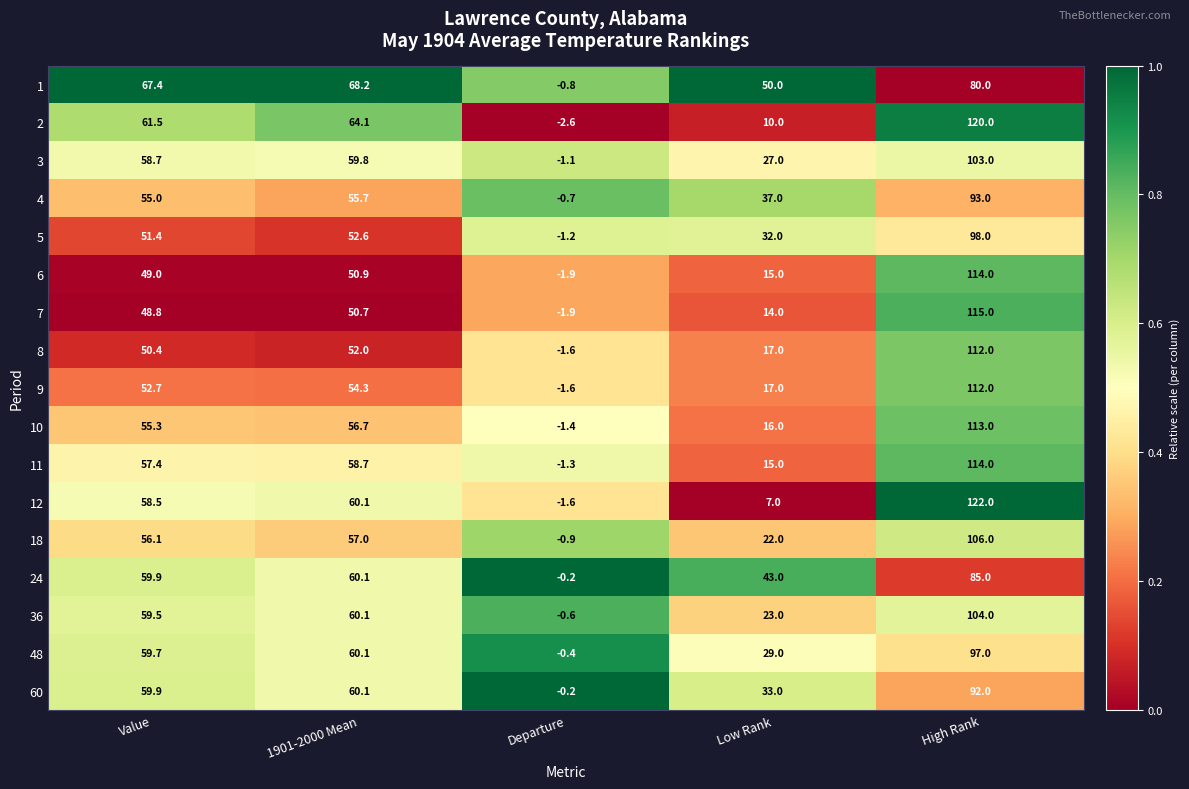

True or false: 24 has a value of 25.0 at Value.

False